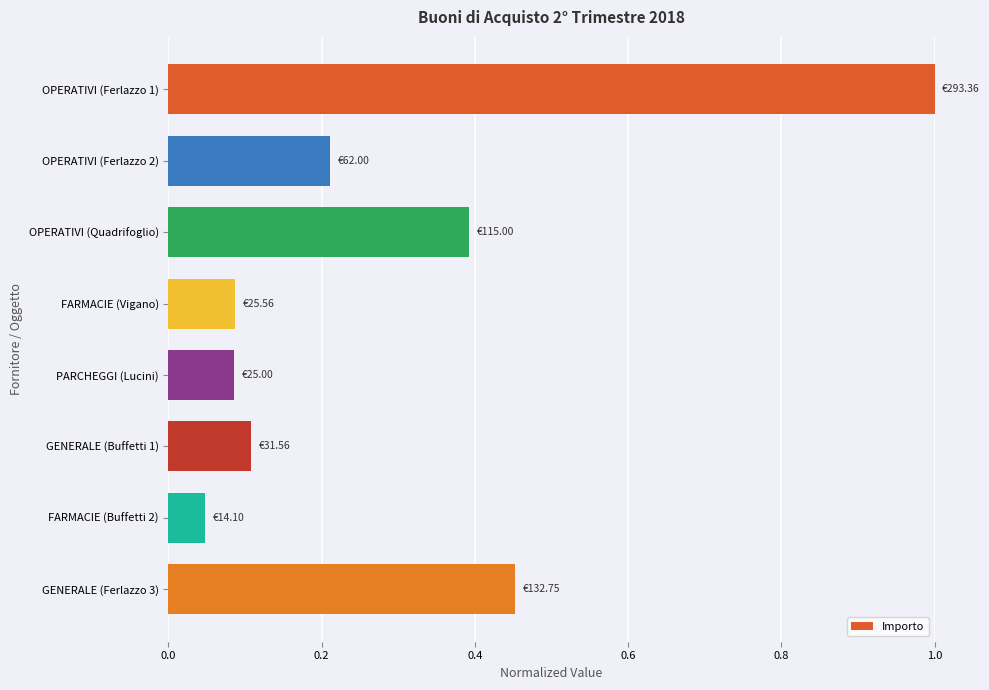

How many series are shown in this chart?

1